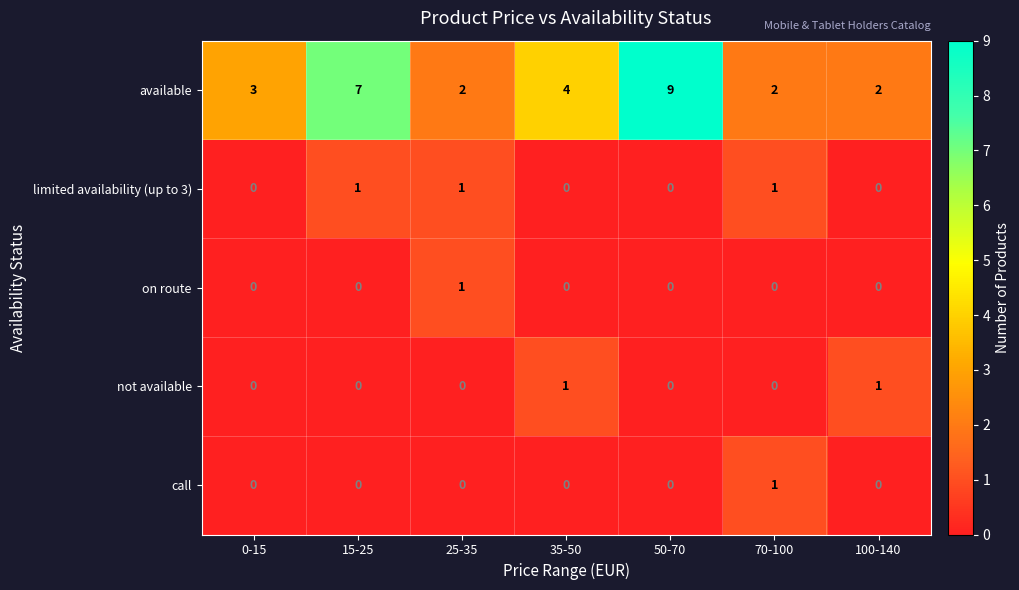

Count the not available values in the range 0 to 1.

7